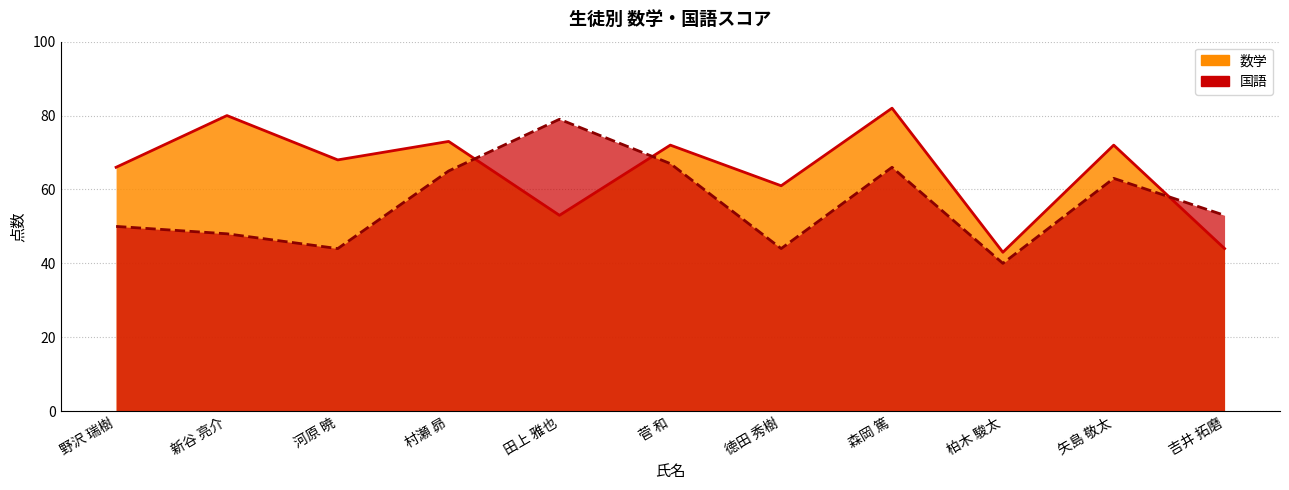

Between which two adjacent categories do 数学 and 国語 first intersect?

村瀬 昴 and 田上 雅也